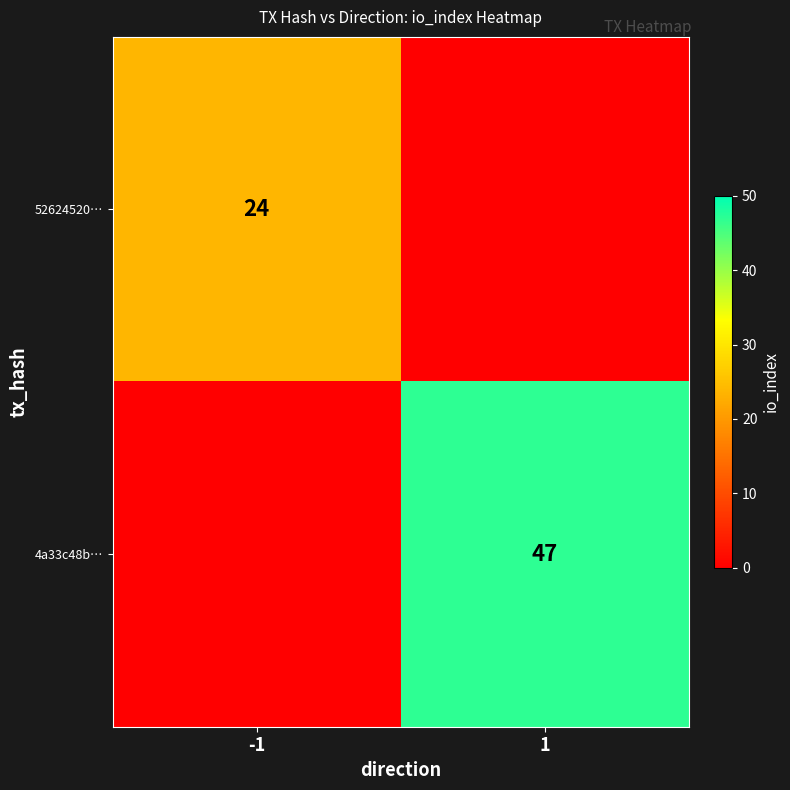

The value of 4a33c48b… at 1 is 47. True or false?

True